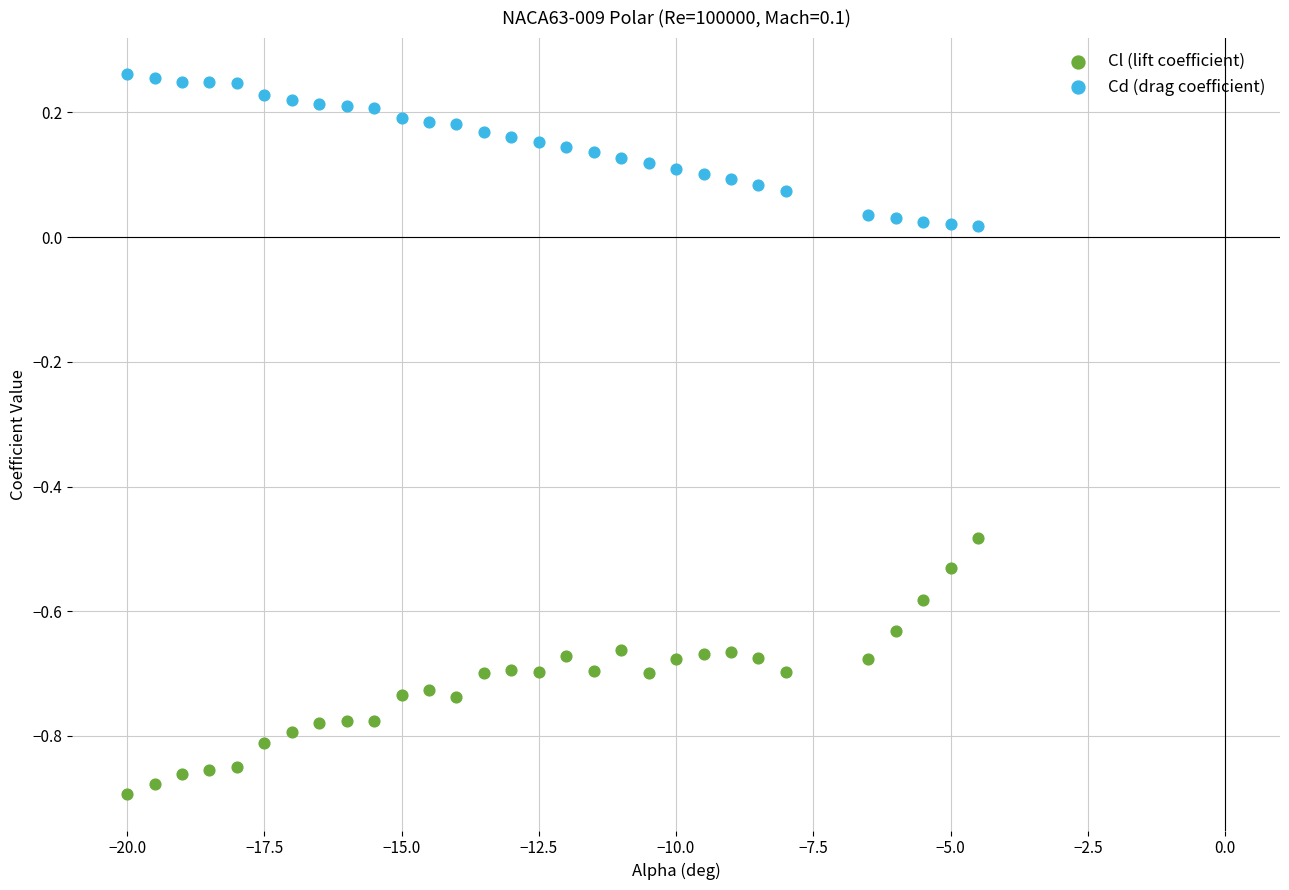

Which series contains the highest Y value?

Cd (drag coefficient)